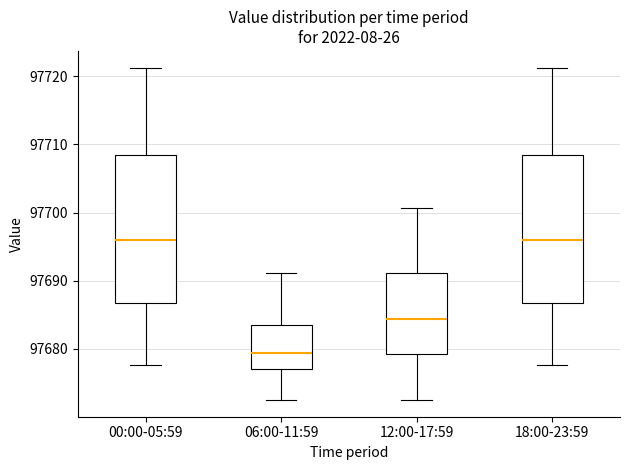

Reading left to right, read every box against the y-axis: the position of its median line, the range the box covers, and the ends of its whiskers. The values are not printed on the chart, so give them approximately, as read against the axis.

00:00-05:59: median 97696, box 97687 to 97708, whiskers 97678 to 97721
06:00-11:59: median 97679, box 97677 to 97684, whiskers 97673 to 97691
12:00-17:59: median 97684, box 97679 to 97691, whiskers 97673 to 97701
18:00-23:59: median 97696, box 97687 to 97708, whiskers 97678 to 97721